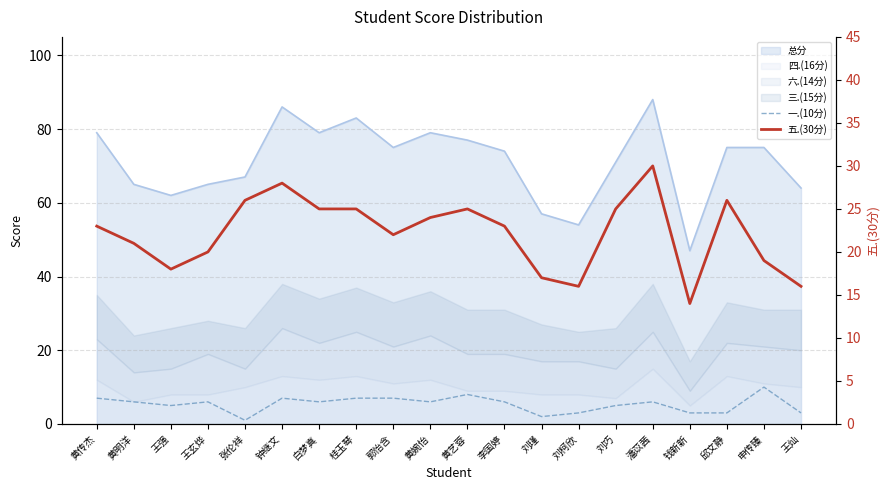

What position from the left is 王强?

3